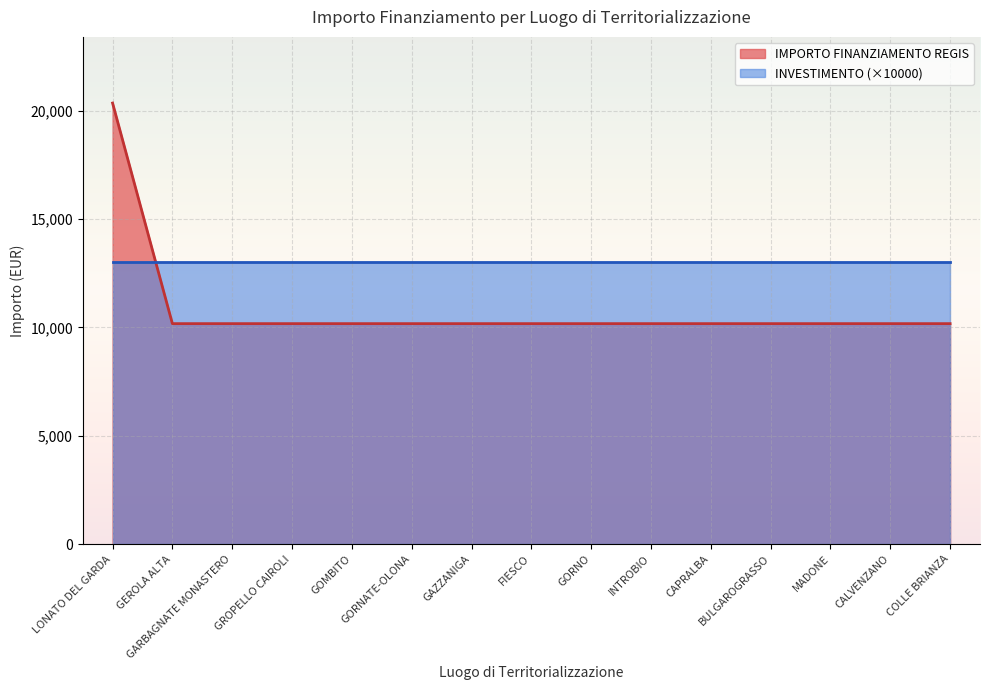

True or false: the data shows 10172 at BULGAROGRASSO.

True